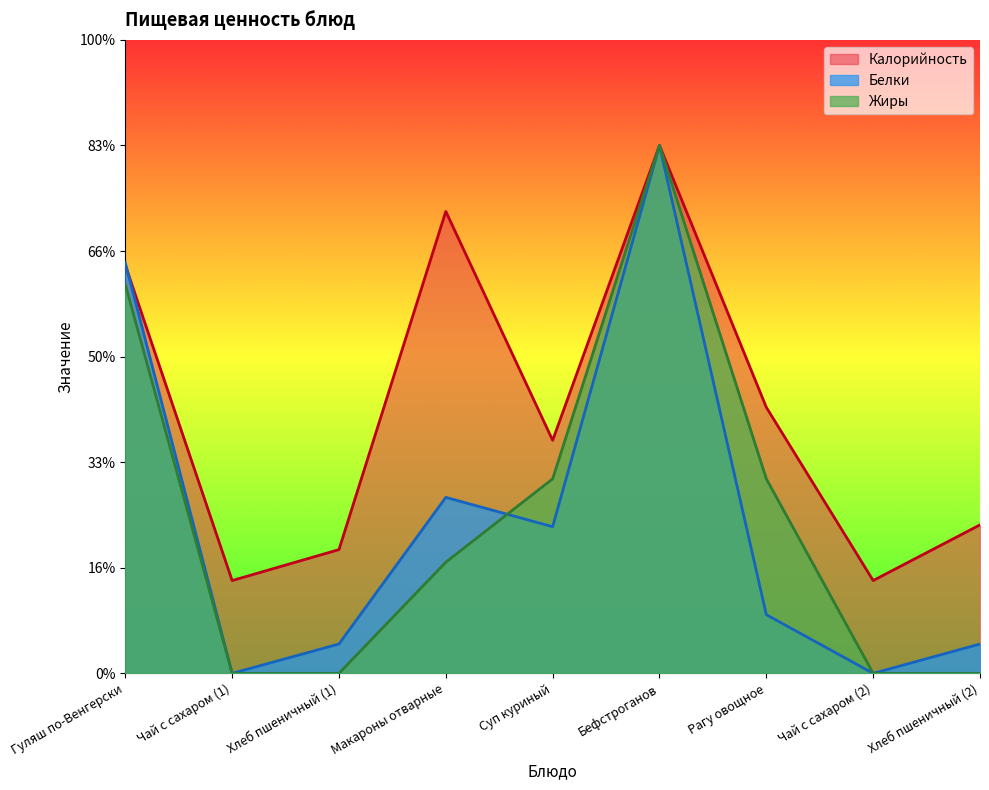

What are all the series names shown in the legend?

Калорийность, Белки, Жиры